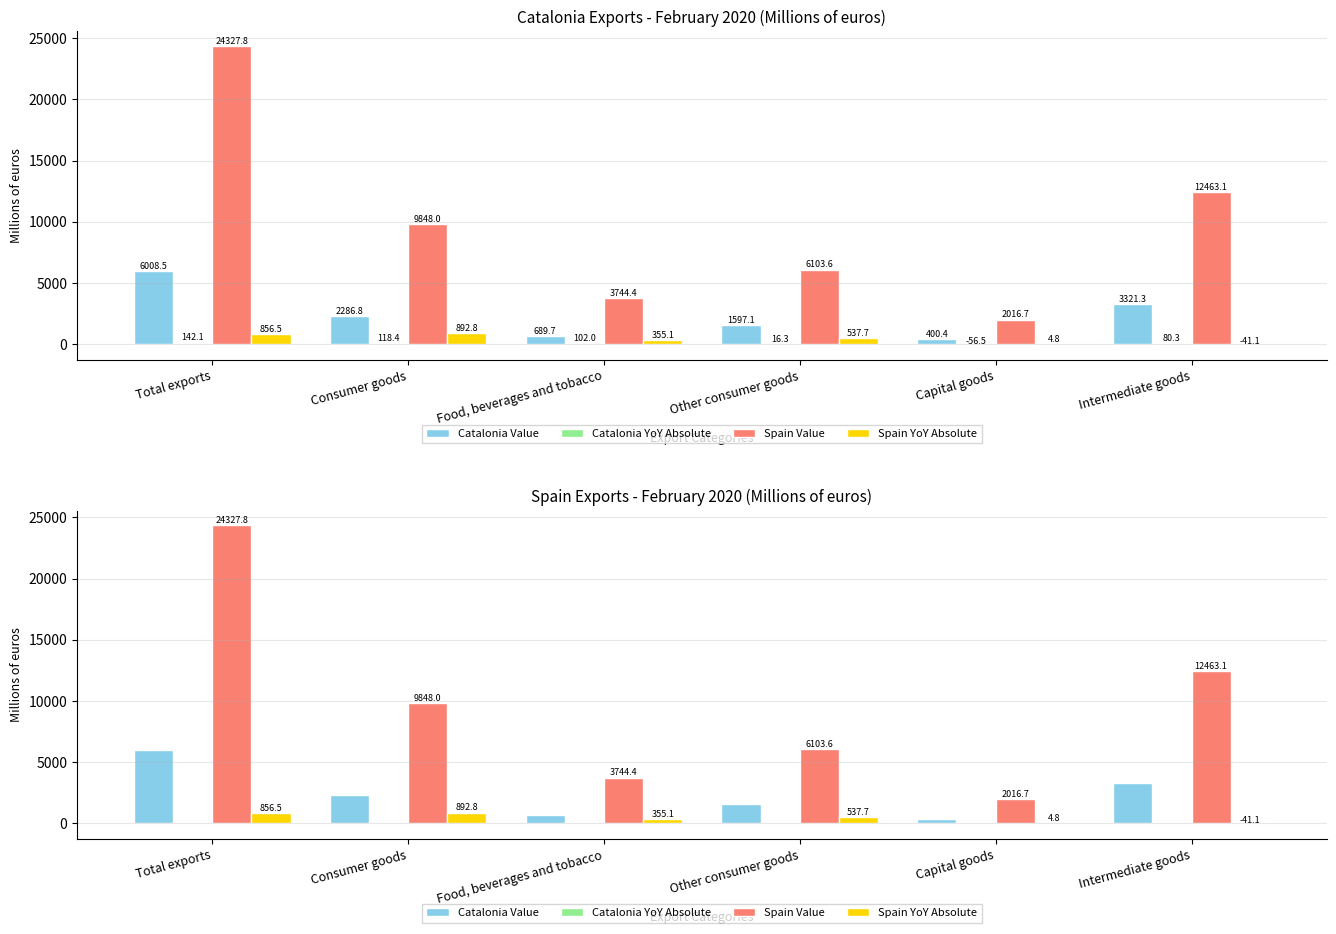

Rank the series by their maximum value, from lowest to highest.

Catalonia YoY Absolute, Spain YoY Absolute, Catalonia Value, Spain Value